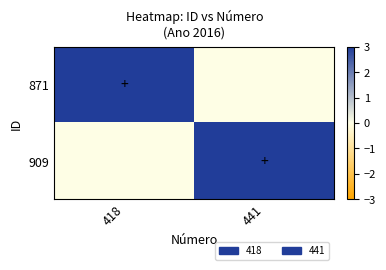

What is the difference between the highest and lowest values at 418?

3